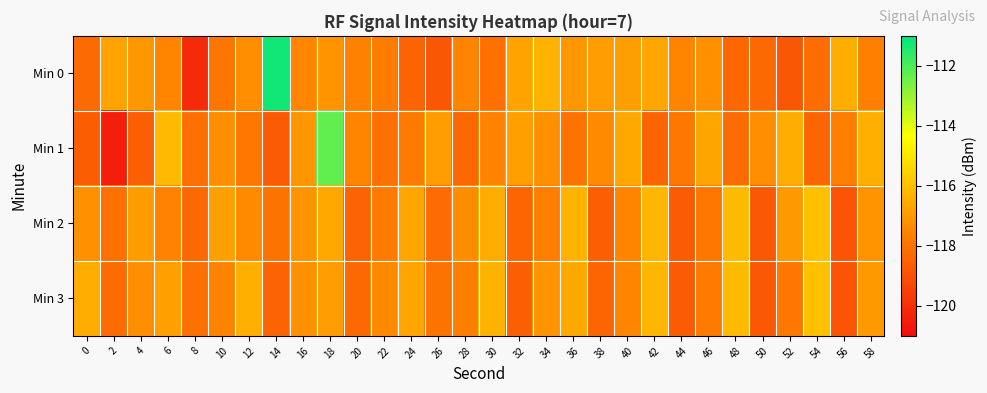

At which category does the chart reach its peak across all series?

14